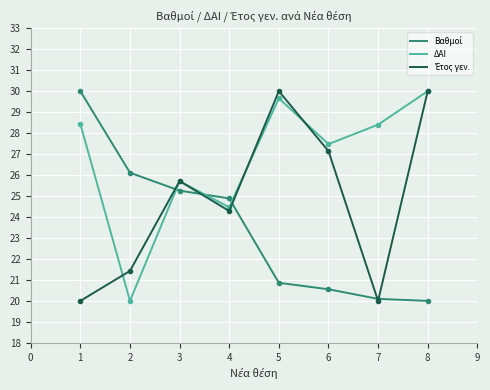

What is the total value across all series at 2?

67.5